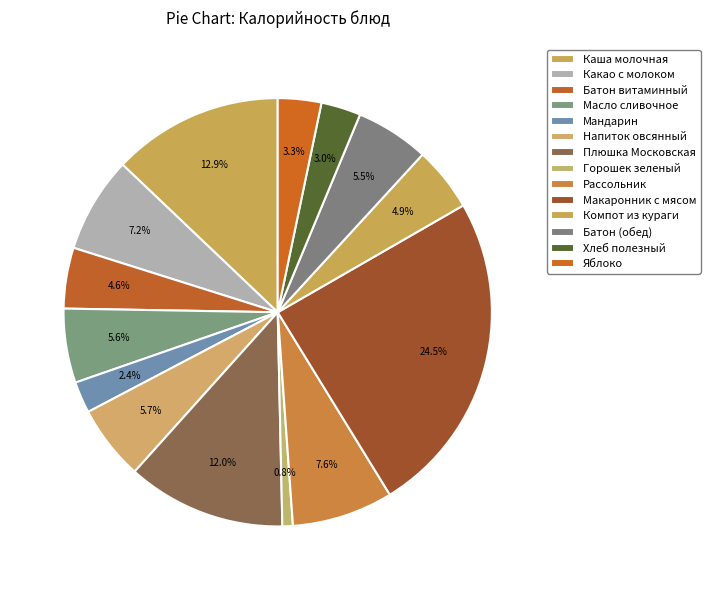

The Компот из кураги slice represents 19% of the pie. True or false?

False